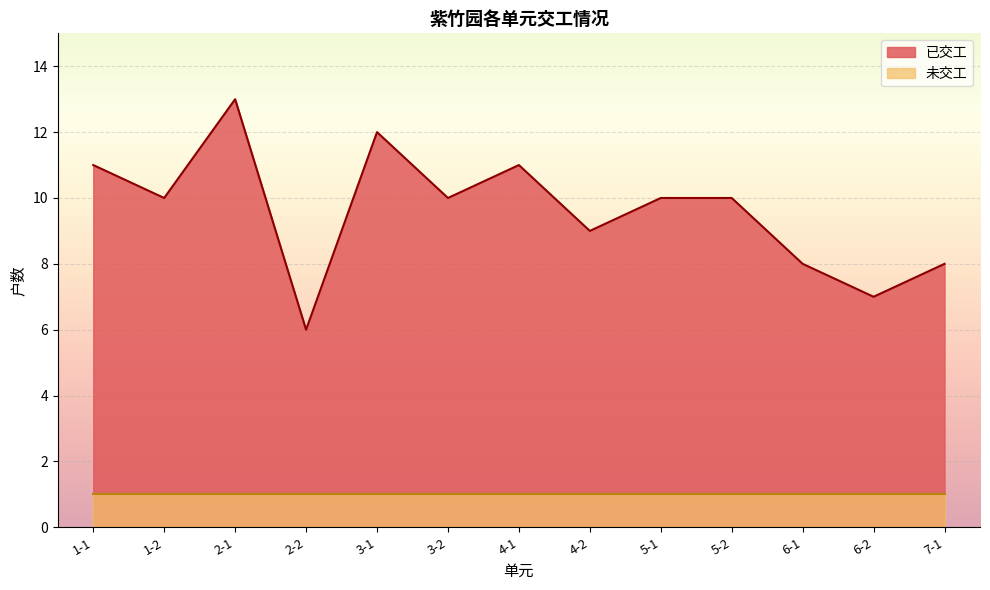

What is the label of the 5th point from the left?

3-1